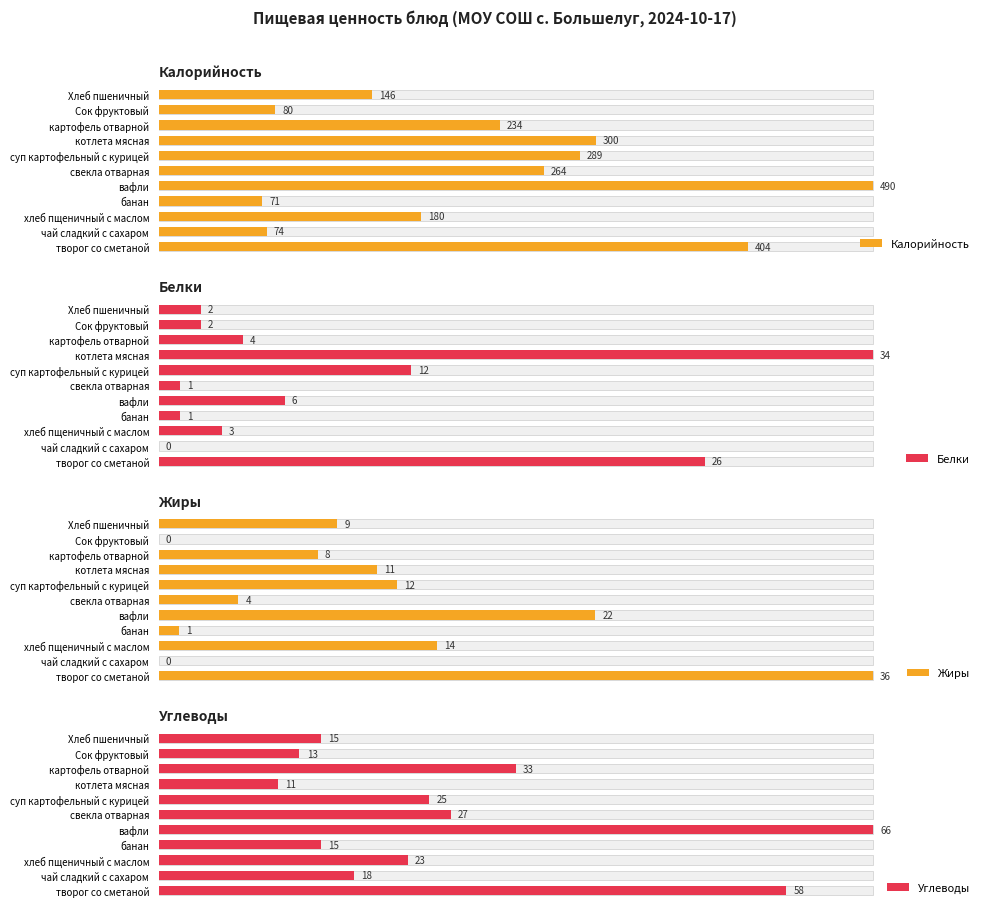

How many categories are shown in the chart?

11